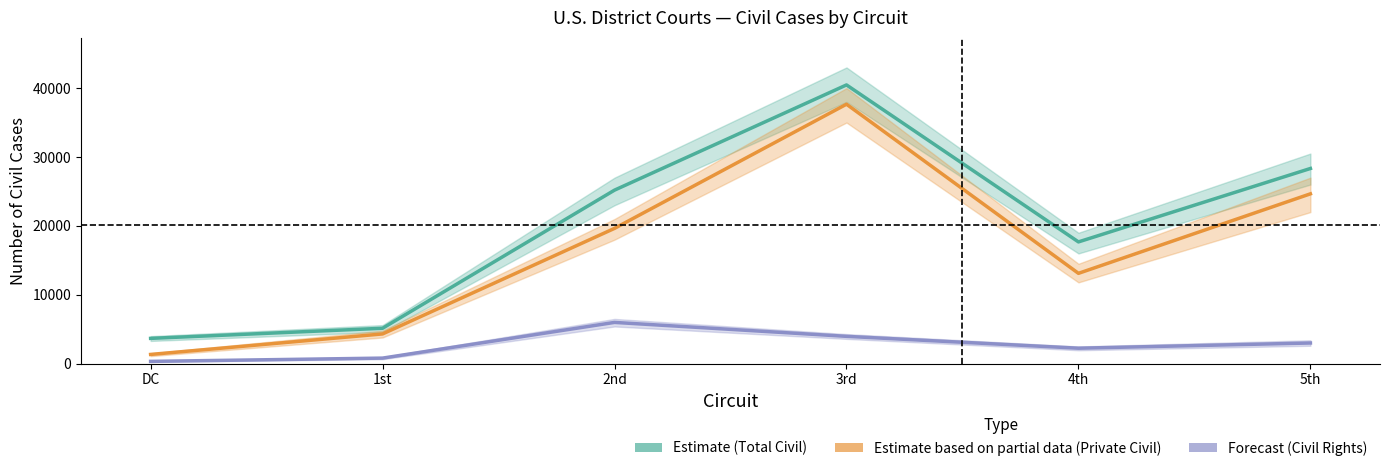

Reading left to right, what are all the values shown in this chart?

Total Civil Cases: DC=3672	1st=5139	2nd=25191	3rd=40461	4th=17675	5th=28333
Total Private Civil Cases: DC=1341	1st=4317	2nd=19640	3rd=37663	4th=13111	5th=24653
Civil Rights (Private): DC=333	1st=808	2nd=5990	3rd=3966	4th=2245	5th=3001